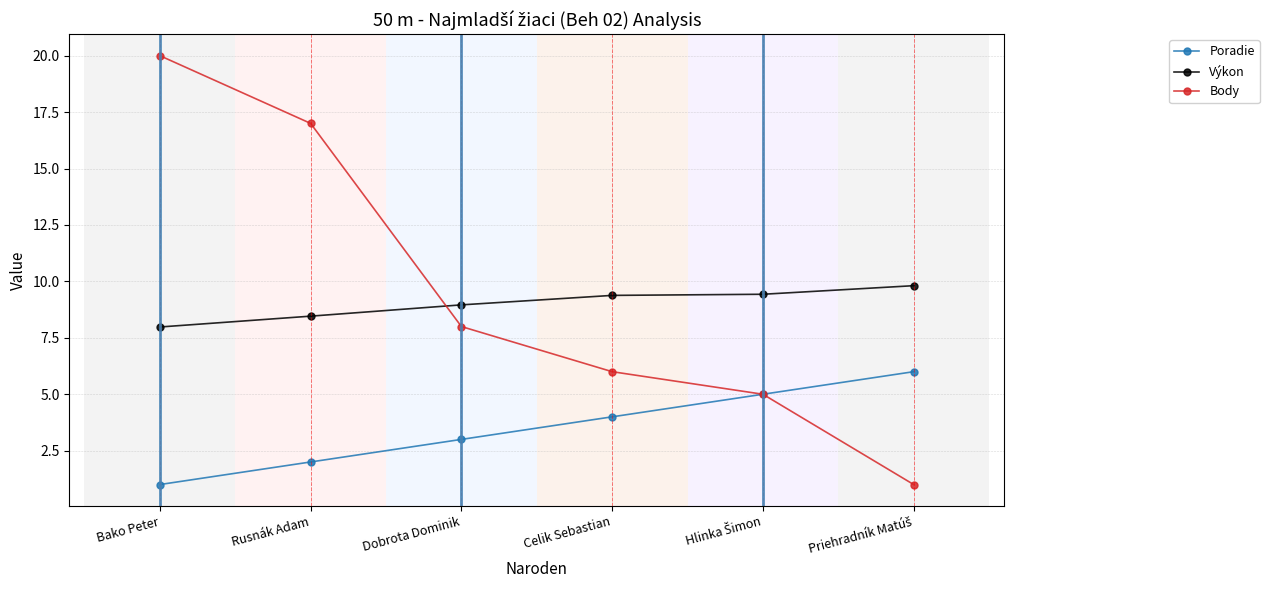

True or false: Výkon and Poradie cross at least once.

False